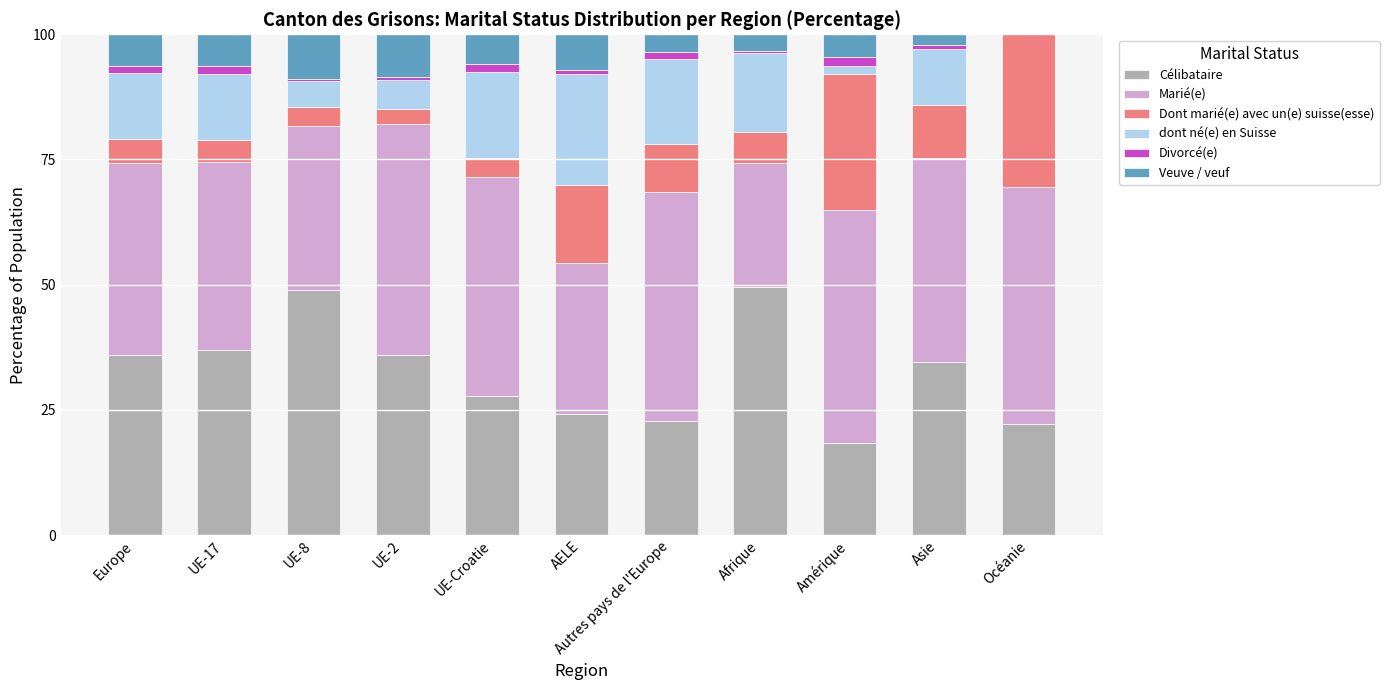

True or false: Célibataire has a value of 72.1 at Afrique.

False